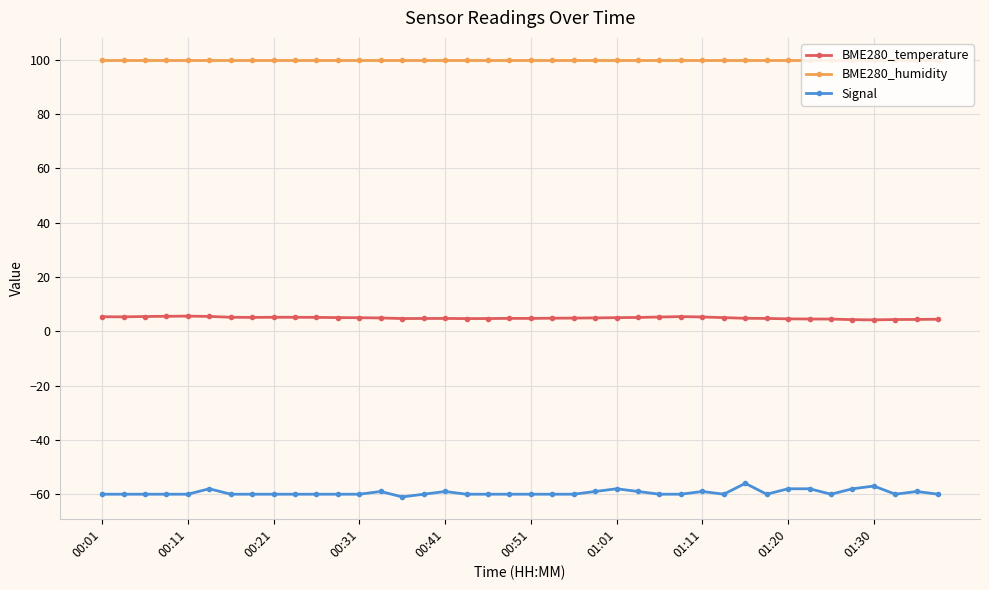

What is the value of the BME280_humidity point at the 32nd from the left?

100.0